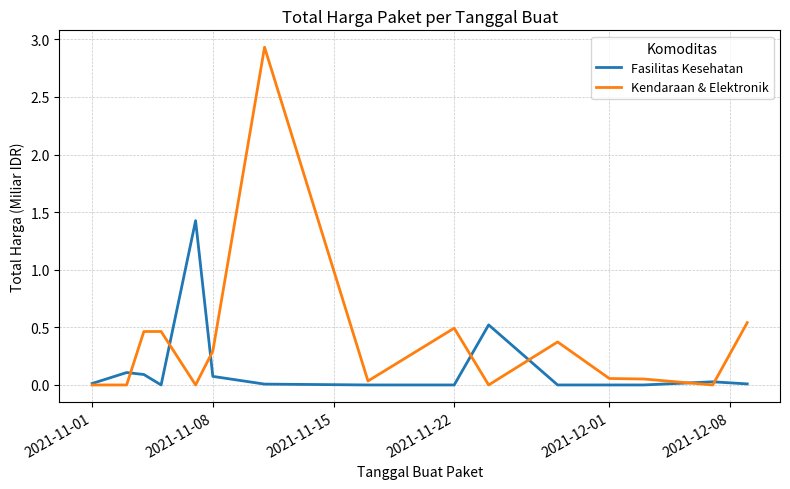

True or false: Fasilitas Kesehatan has more than 2 interior local peaks.

True